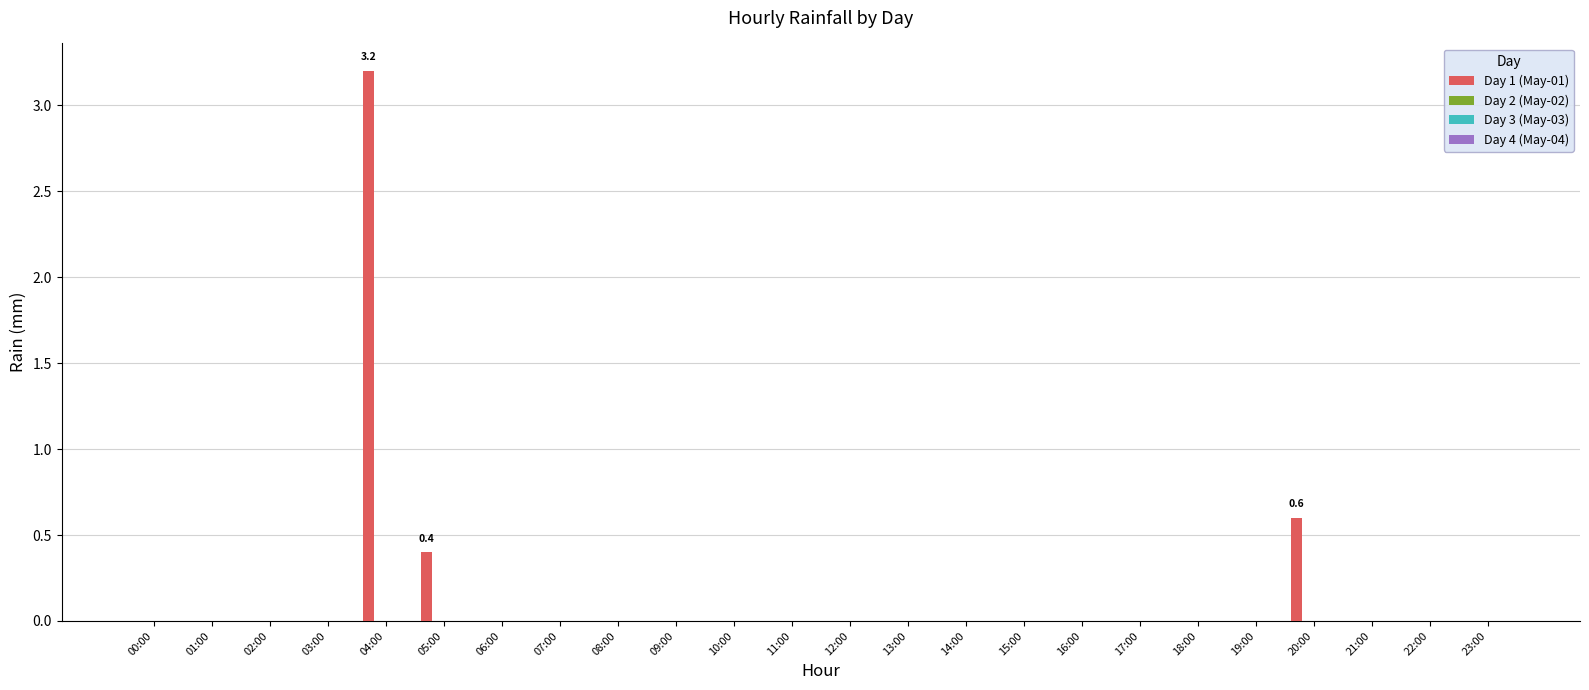

What is the sum of all values?

4.2